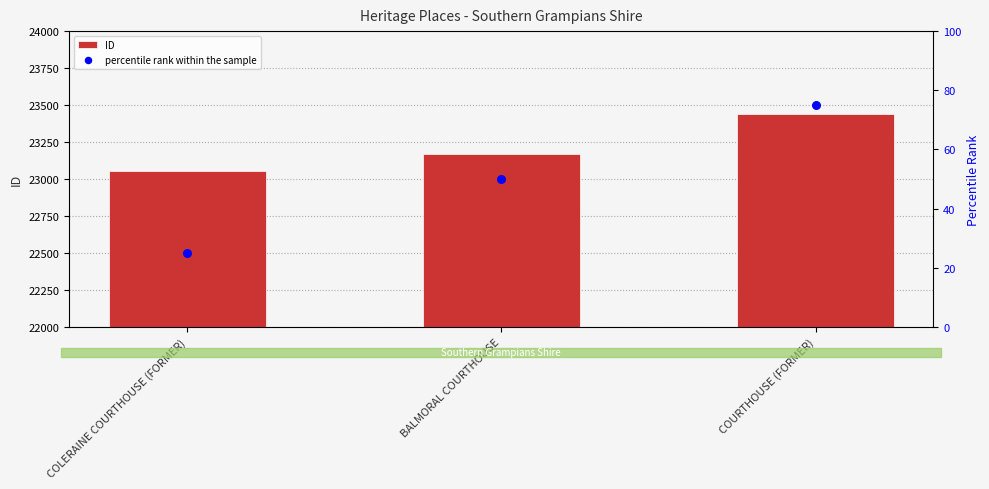

Which series reaches the maximum Y coordinate?

ID